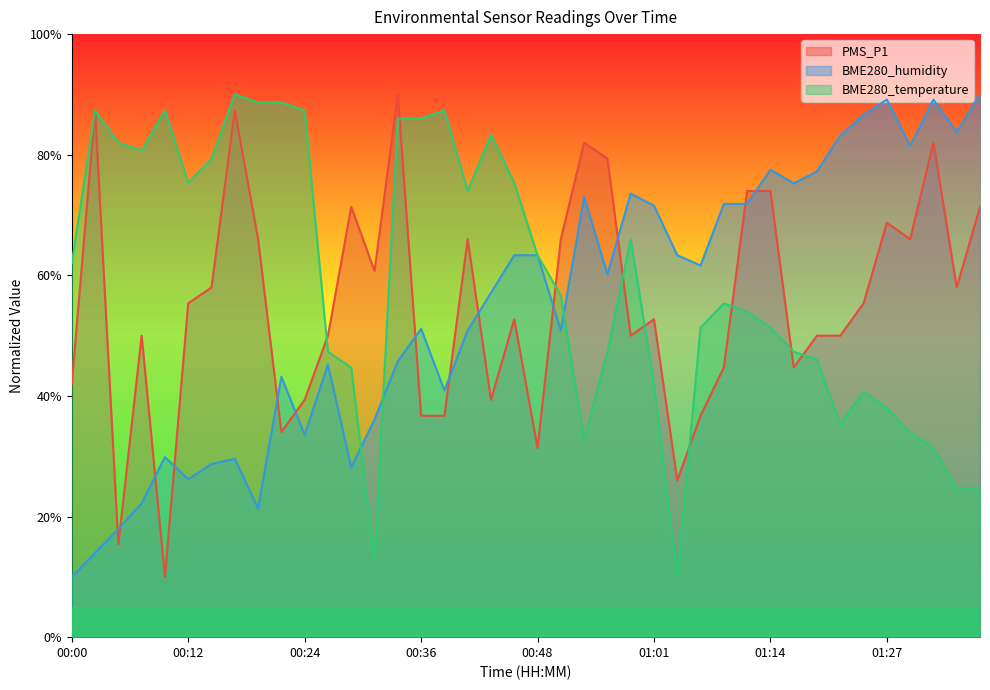

What is the difference between the second highest and minimum values in the PMS_P1 series?

77.4